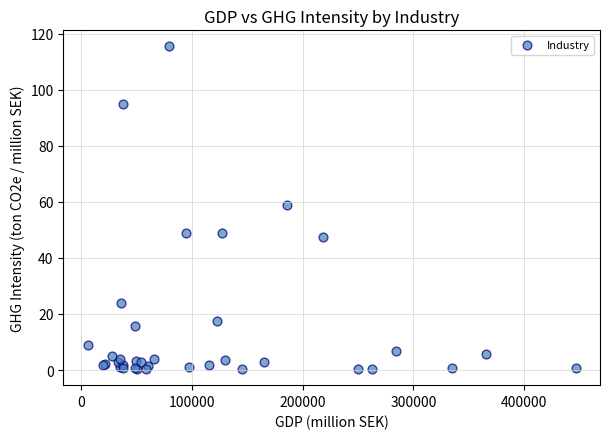

What Y value in the scatter plot is closest to 57?

58.7